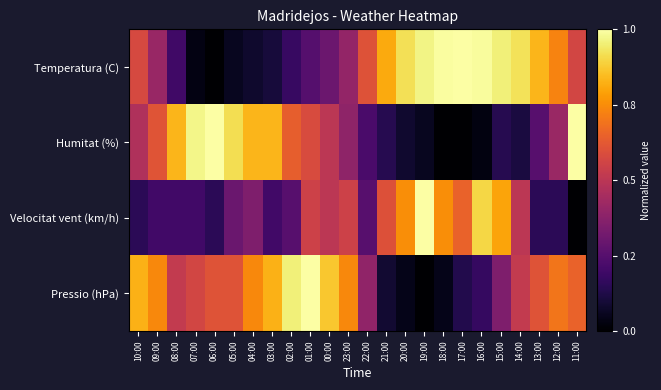

At which category is the sum across all series the highest?

01:00